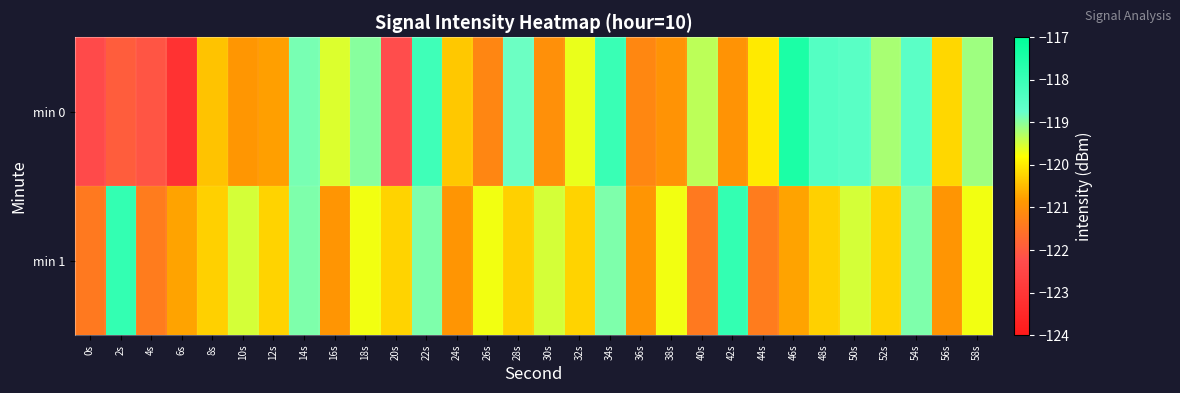

What is the spread (max minus min) of values at 40s?

2.1